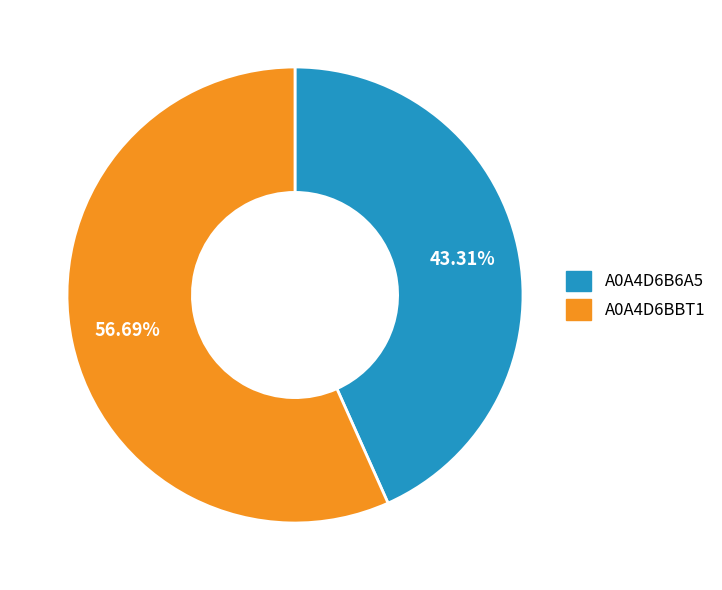

Combined, do A0A4D6B6A5 and A0A4D6BBT1 account for over 50%?

Yes